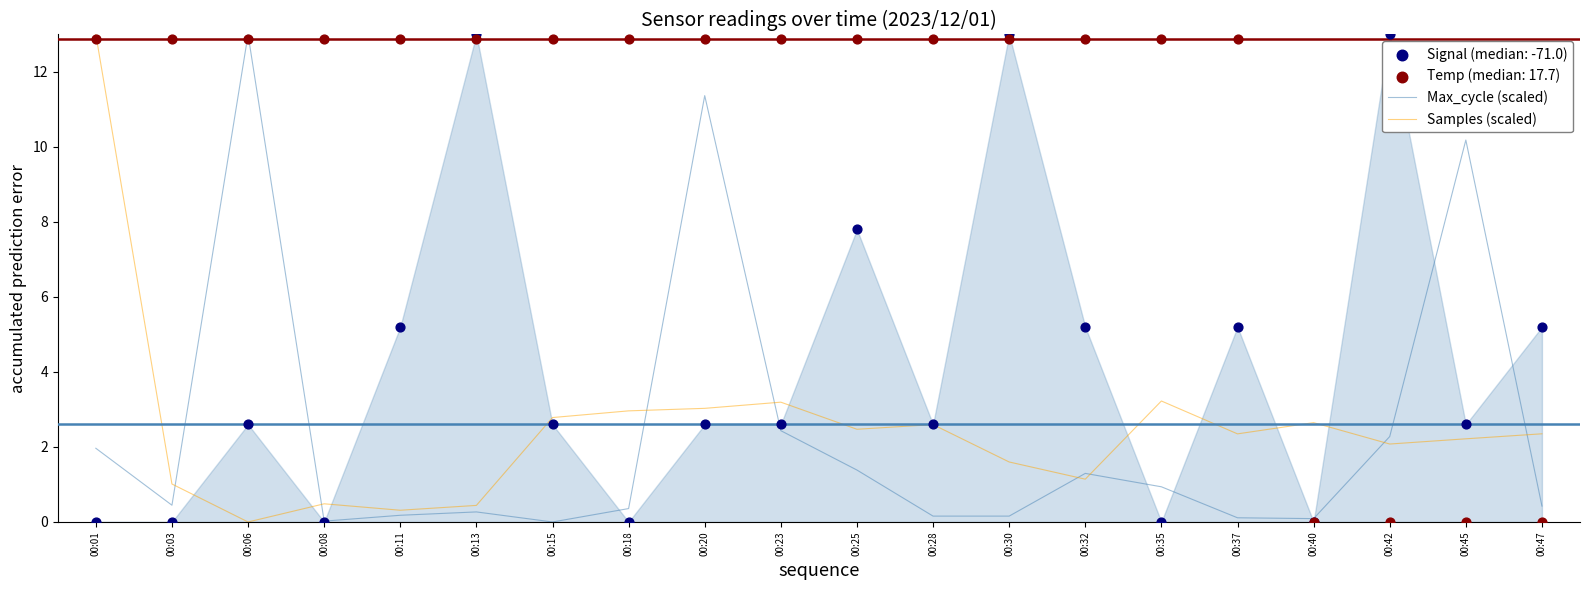

At which category is the sum across all series the highest?

00:01